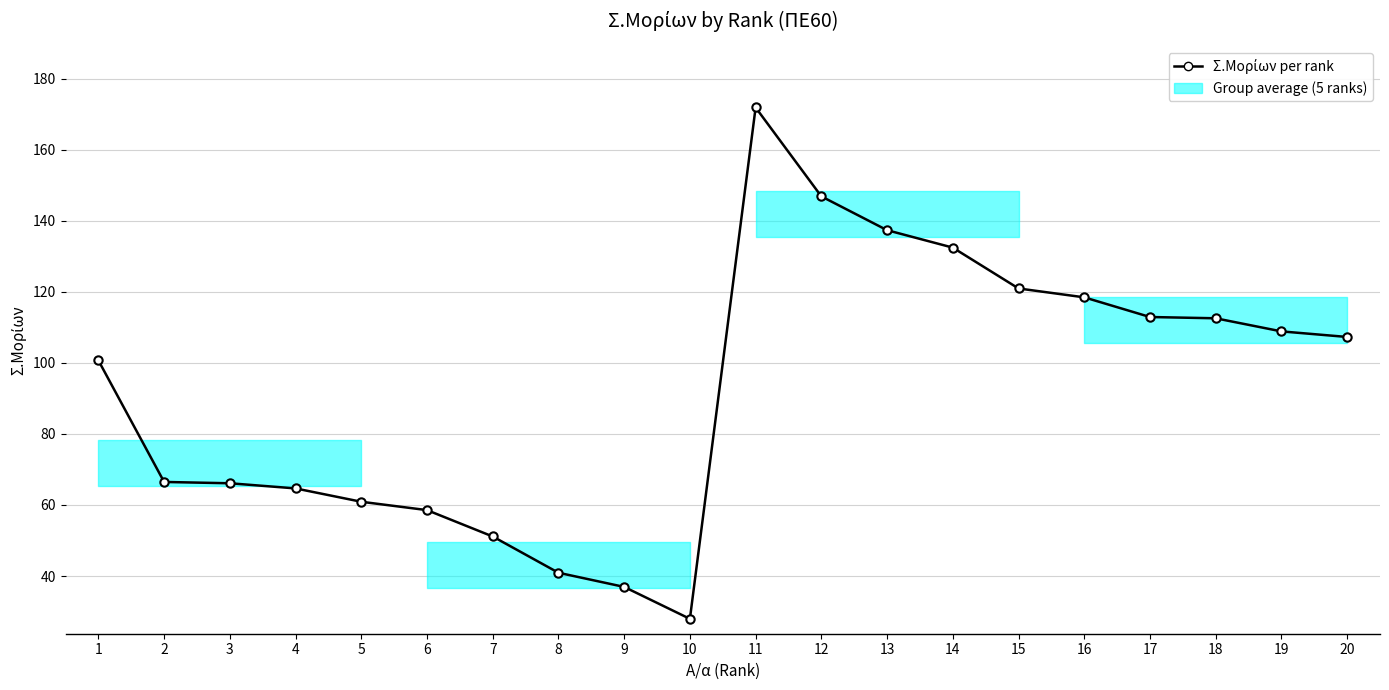

Where is the data nearest to the value 99?

1